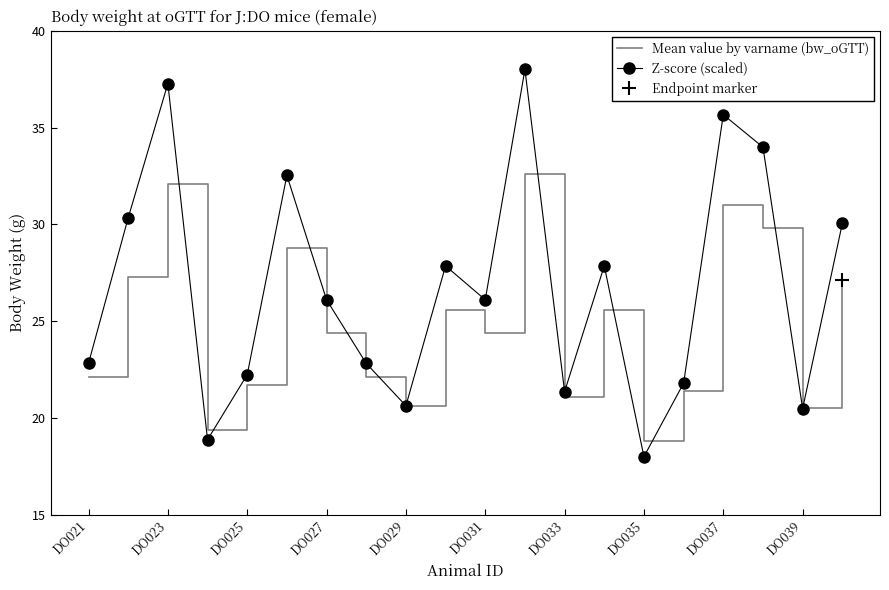

What is the minimum value for Z-score (scaled)?

18.0